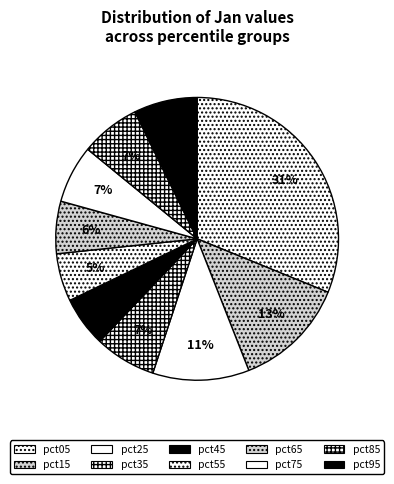

Count the number of slices in the pie.

10